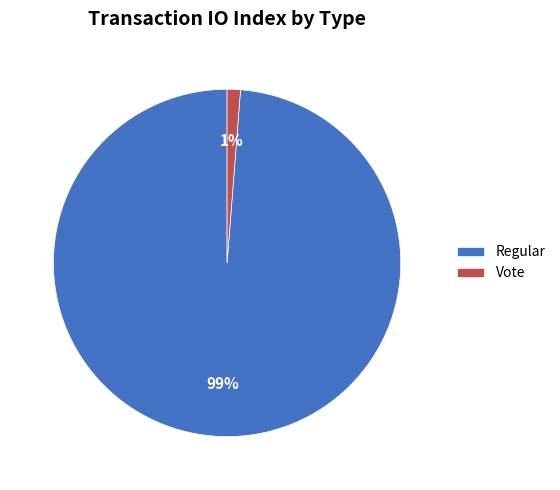

The Regular slice represents 89% of the pie. True or false?

False